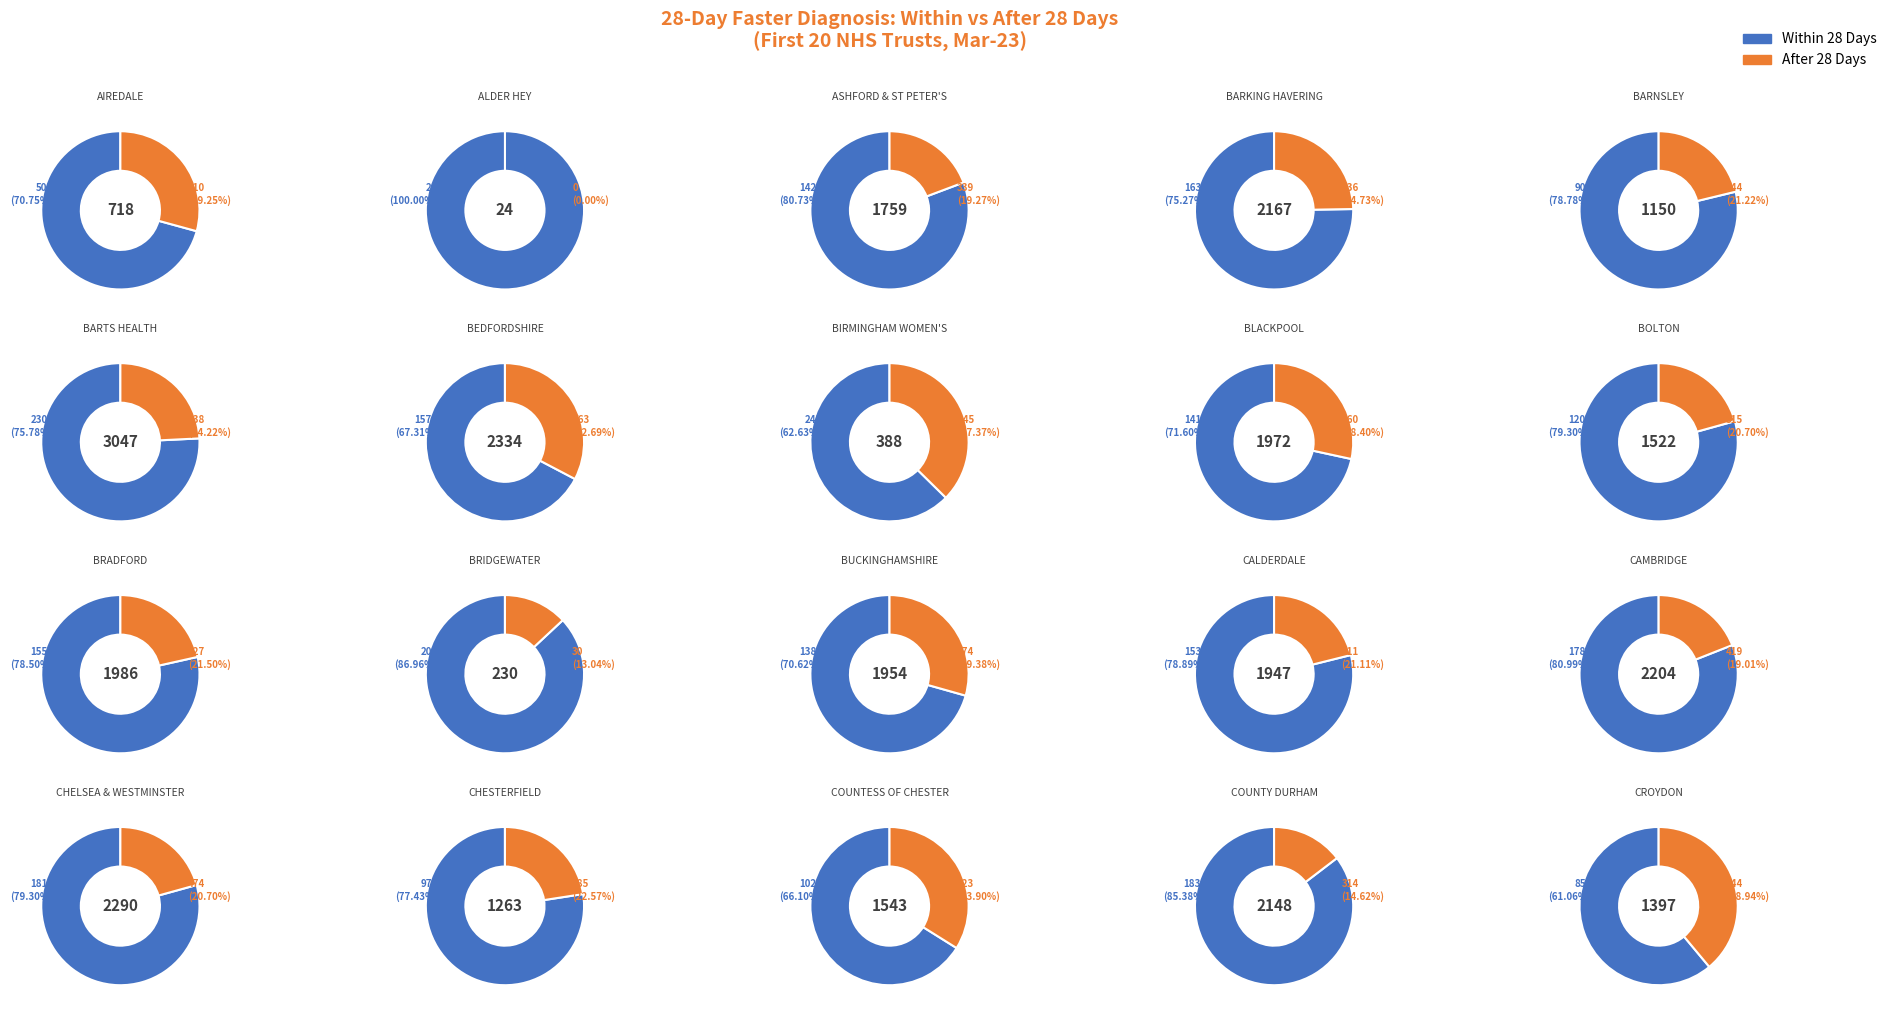

The CHESTERFIELD slice represents 9% of the pie. True or false?

False